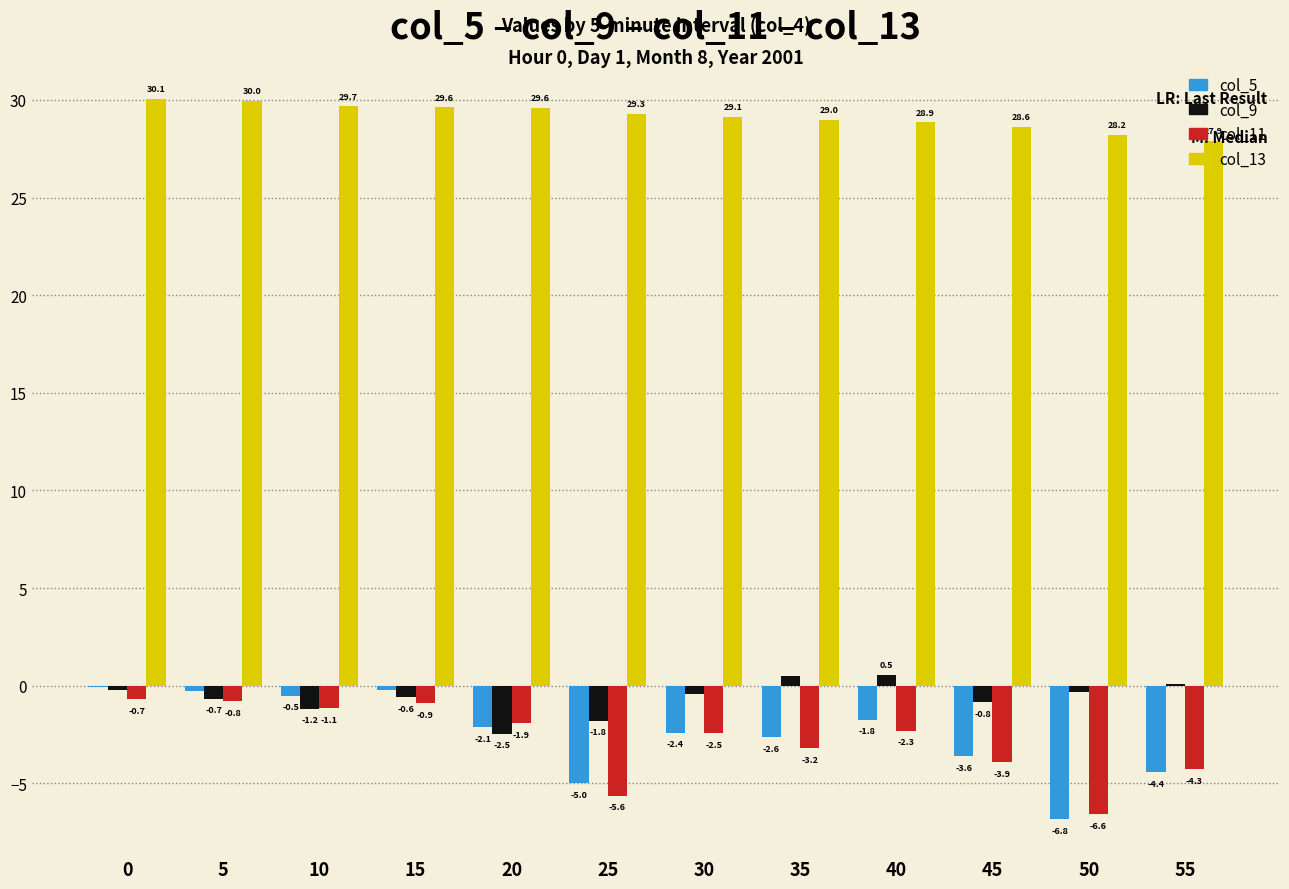

Does the chart contain stacked bars?

No